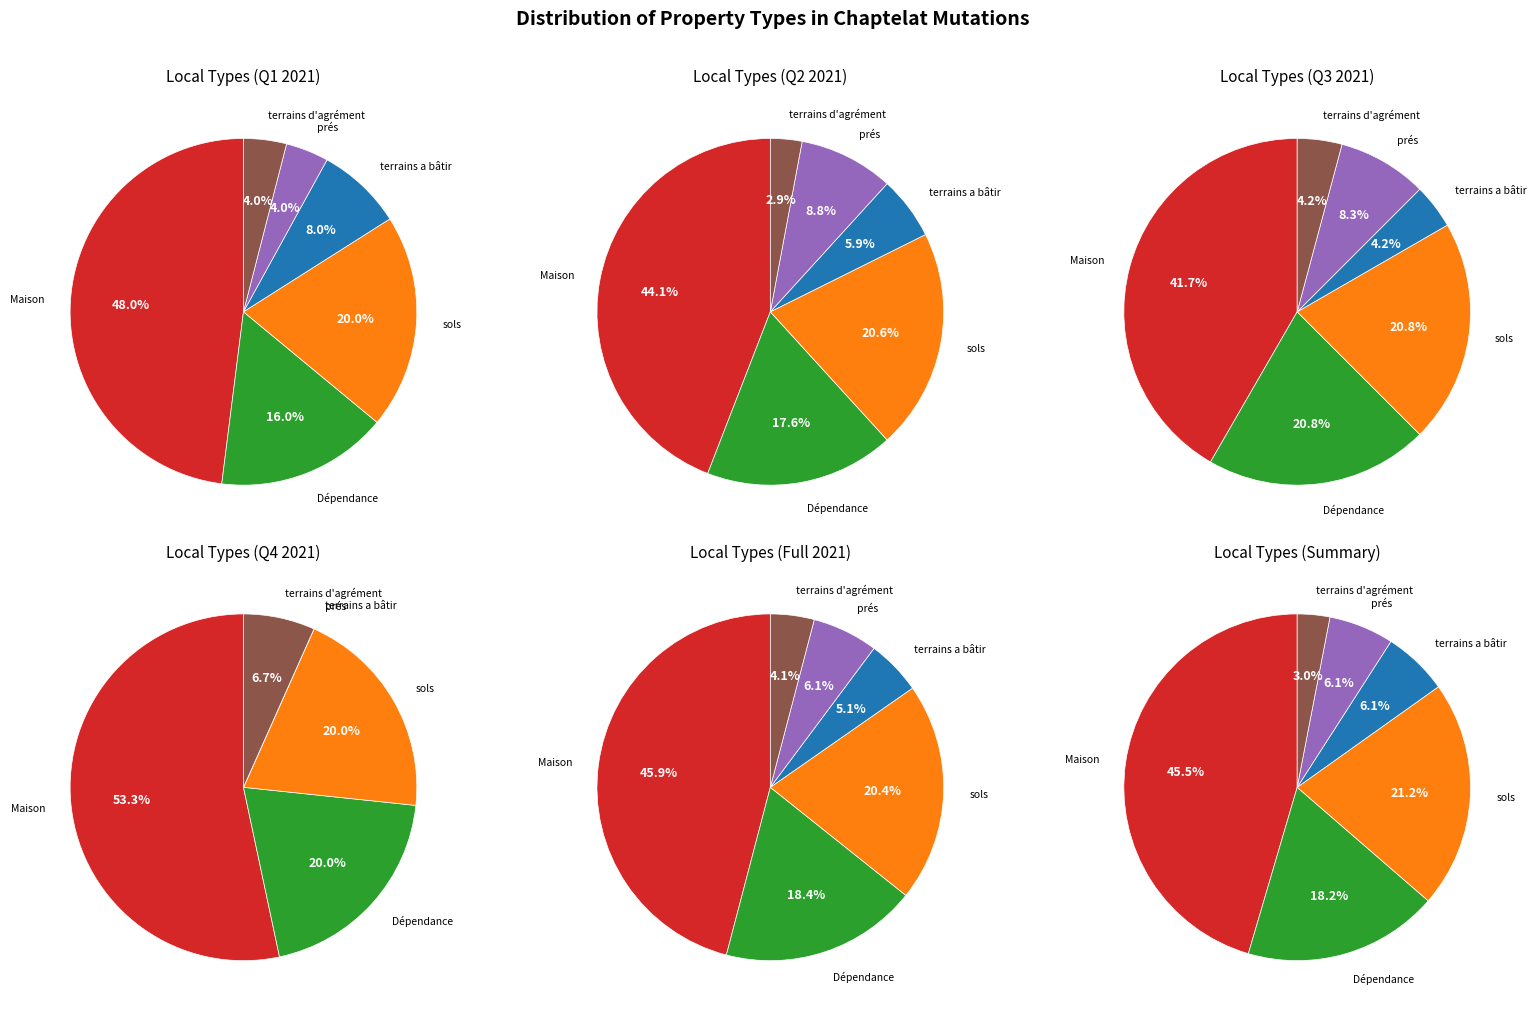

Does prés account for over 50% of the chart?

No